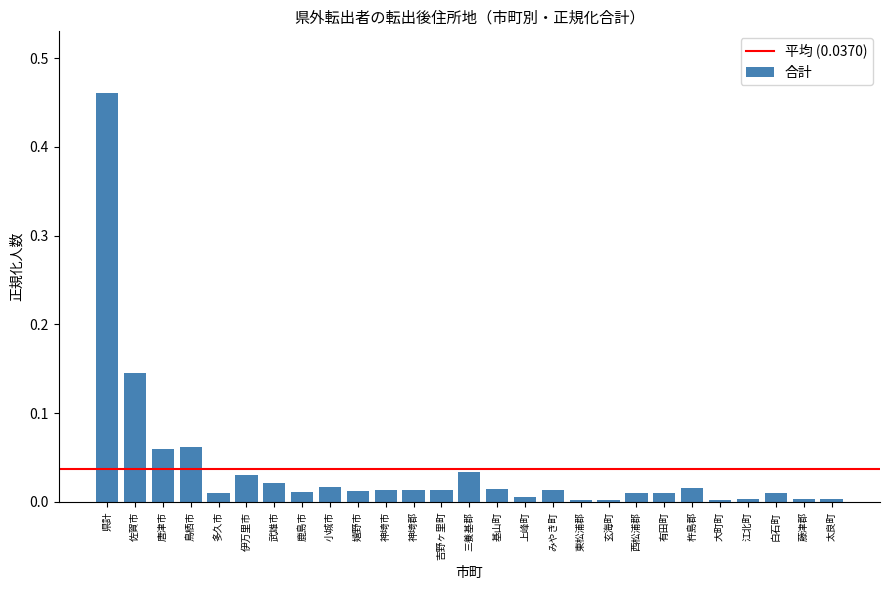

Which has a higher value, 県計 or 有田町?

県計